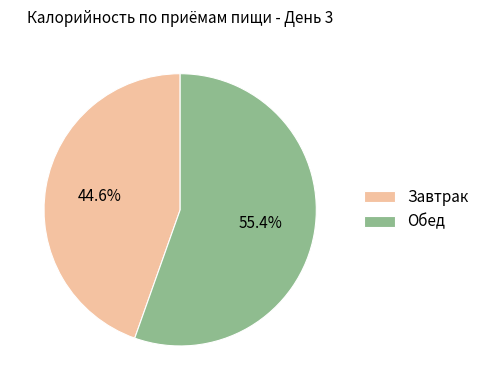

What is the ratio of the value at Обед to the value at Завтрак?

1.2